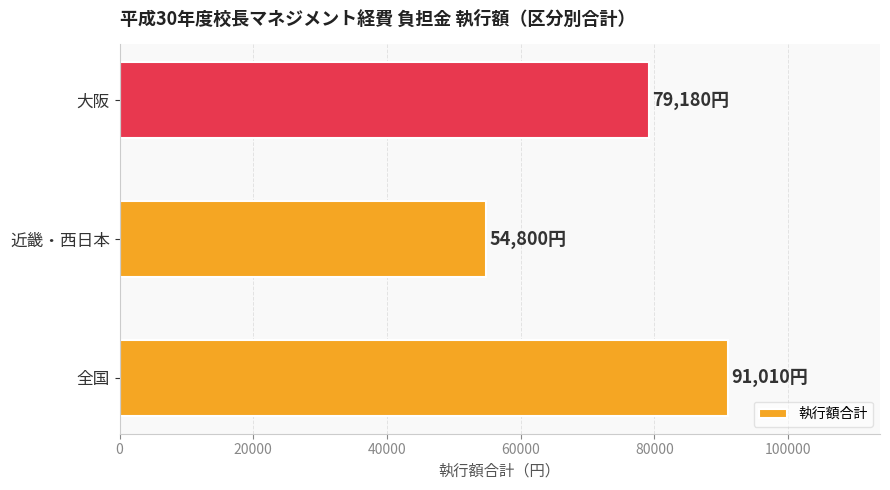

Is it true that the value at 大阪 is 29169?

False